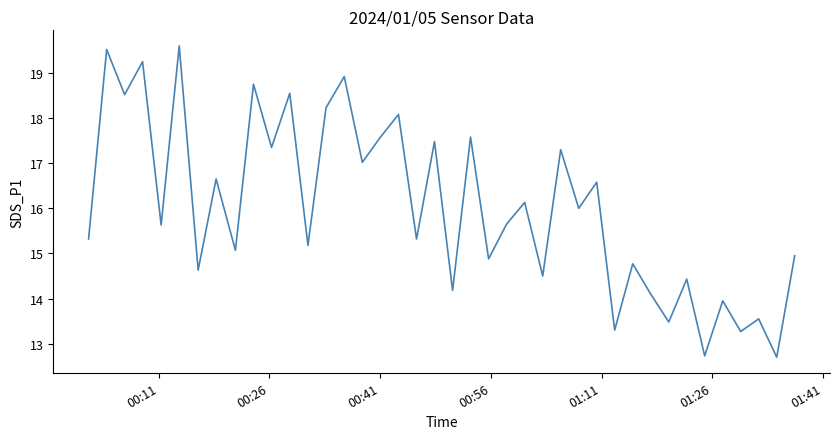

What is the difference between the maximum and minimum values?

6.9